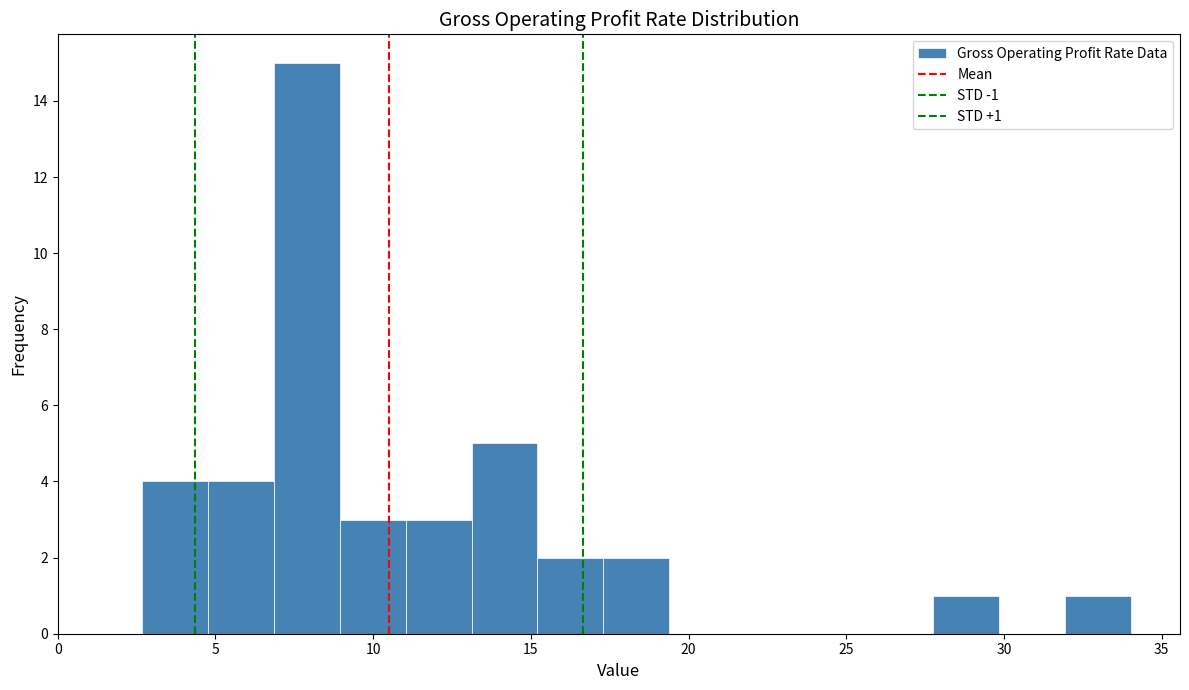

Which range on the x-axis has the tallest bar?

7.0 to 9.0